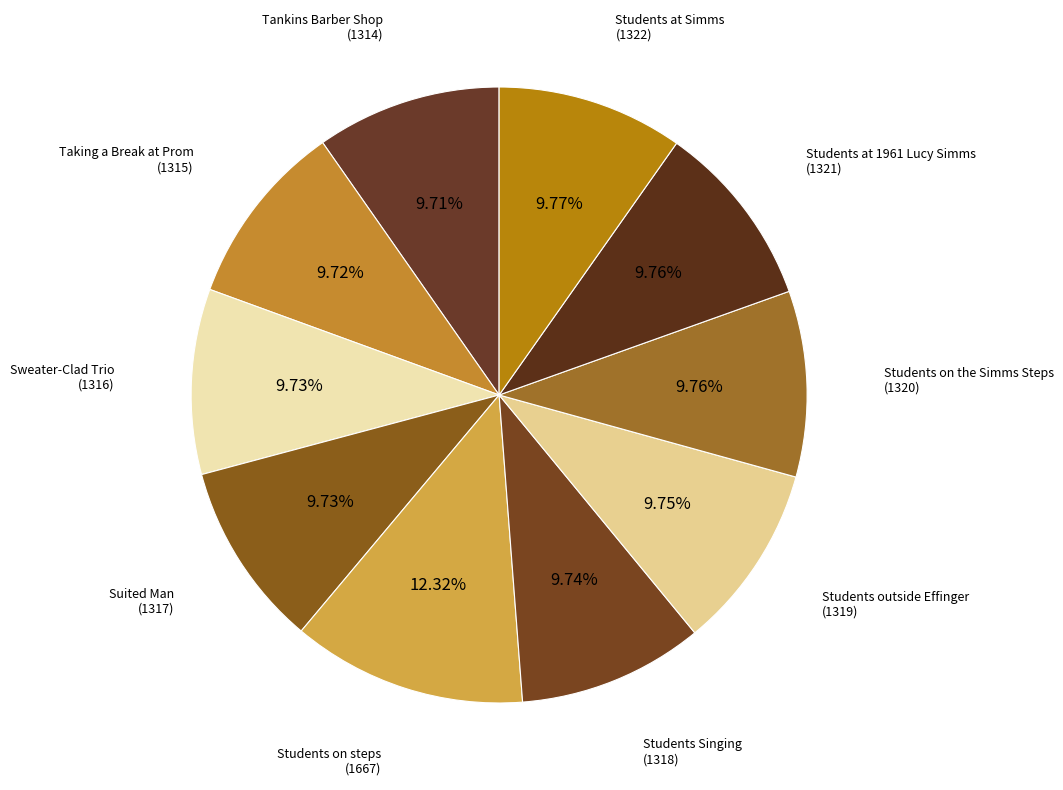

True or false: Tankins Barber Shop (1314) accounts for 10% of the total.

True